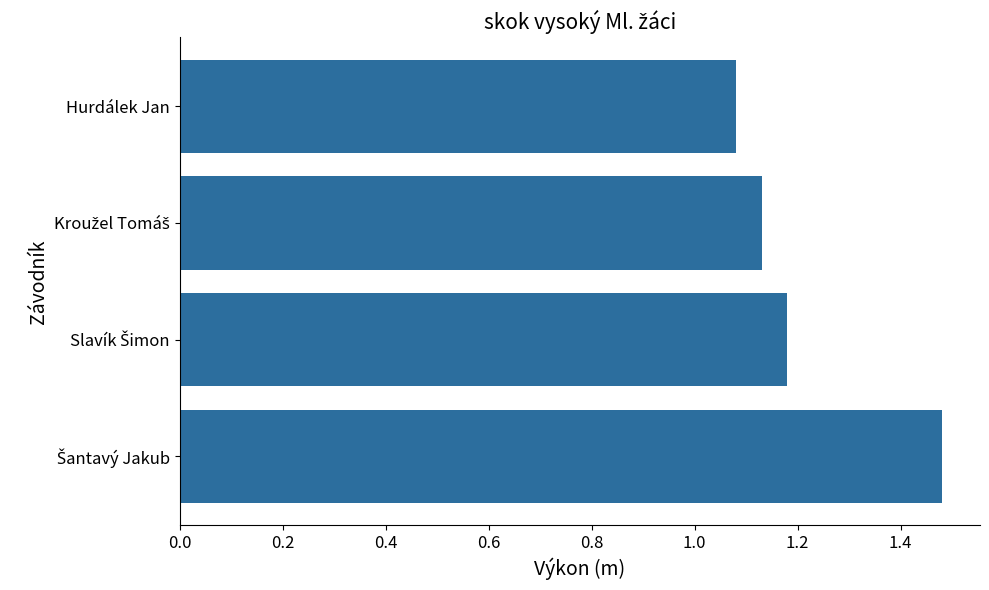

Is it true that the value at Hurdálek Jan is 0.2?

False